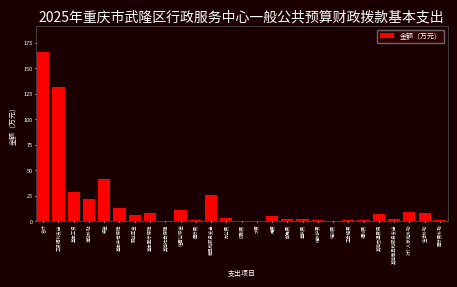

What is the sum of all values?

498.8